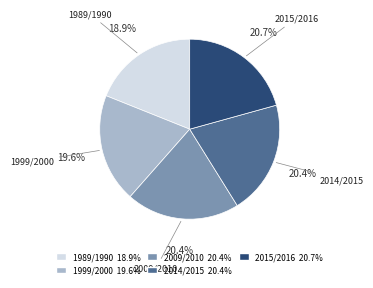

The 2014/2015 slice represents 12% of the pie. True or false?

False